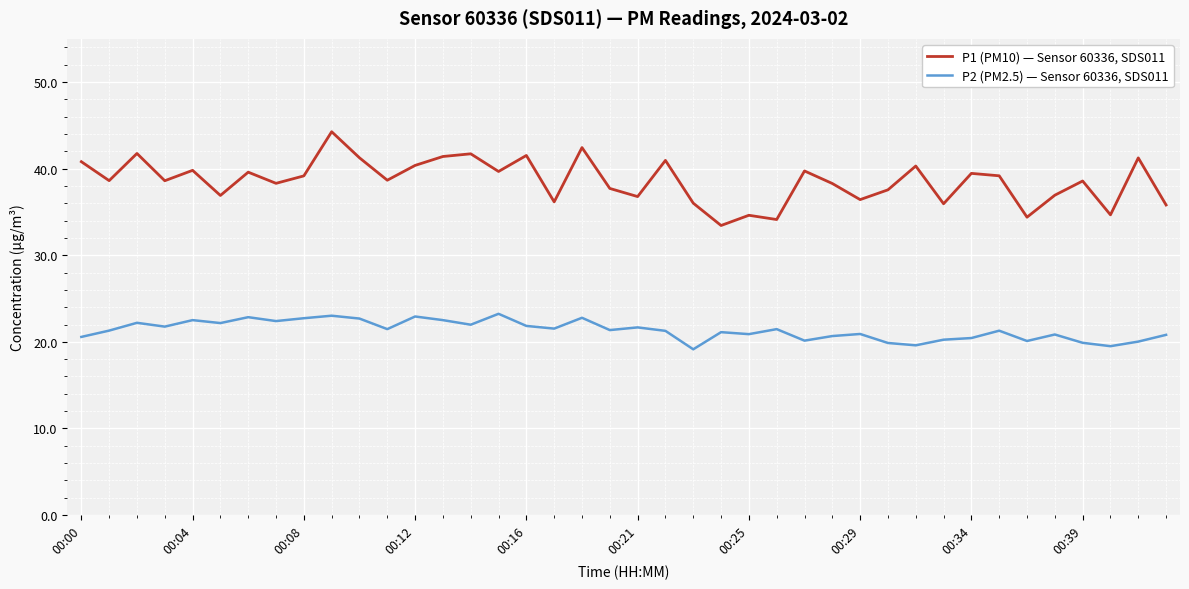

Which series has the largest total across all categories?

P1 (PM10) — Sensor 60336, SDS011